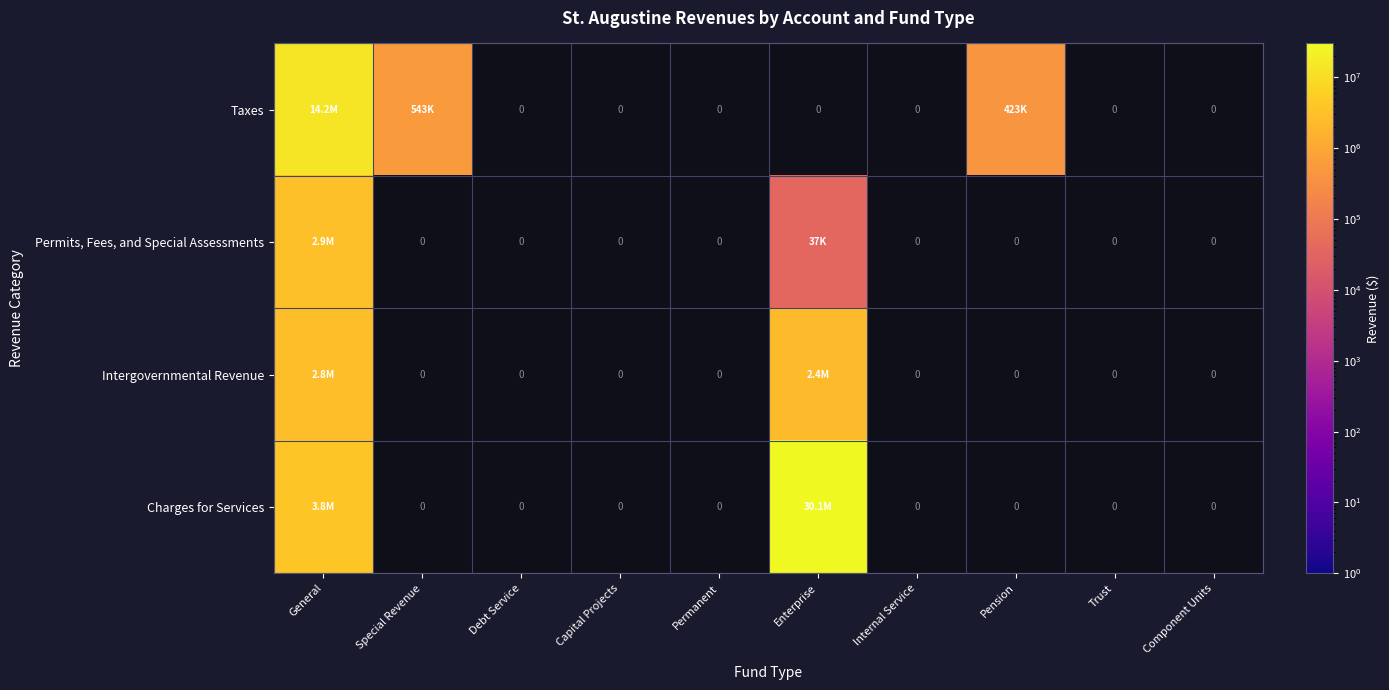

What is the difference between the maximum and second lowest values in the Charges for Services series?

30083645